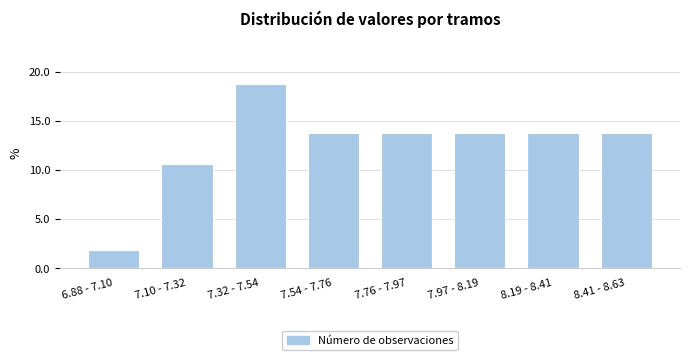

Reading right to left, extract all data points from this chart.

13.8	13.8	13.8	13.8	13.8	18.8	10.6	1.9